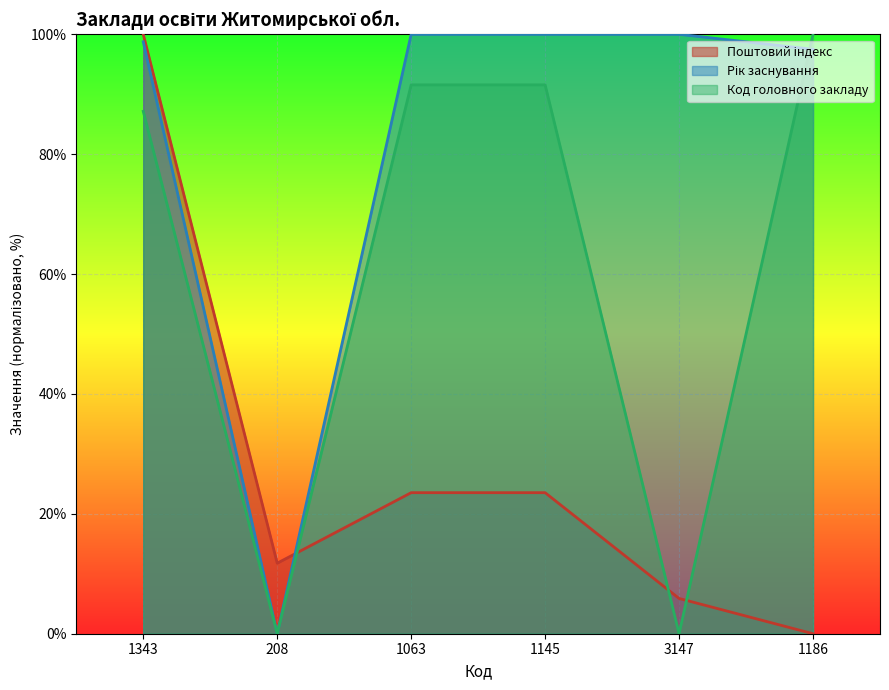

What is the difference between the highest and lowest values at 208?

11.8